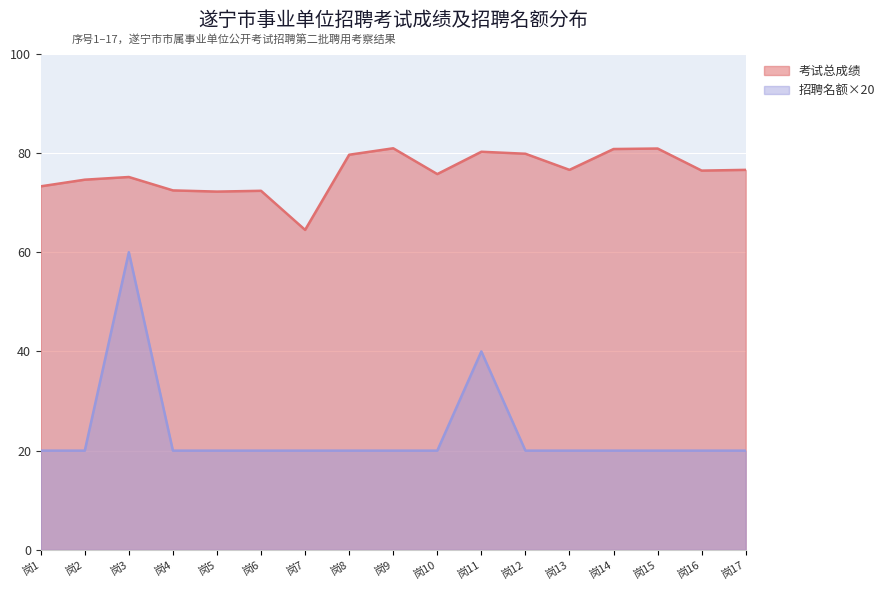

Is it true that 招聘名额×20 equals 20.0 at 岗12?

True